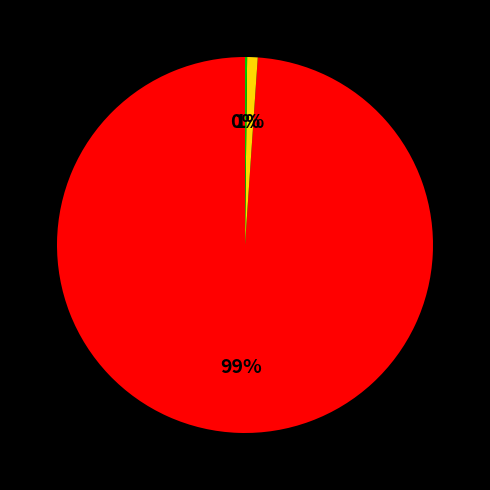

To the nearest percent, what is the difference between the largest and smallest slice percentages?

99%